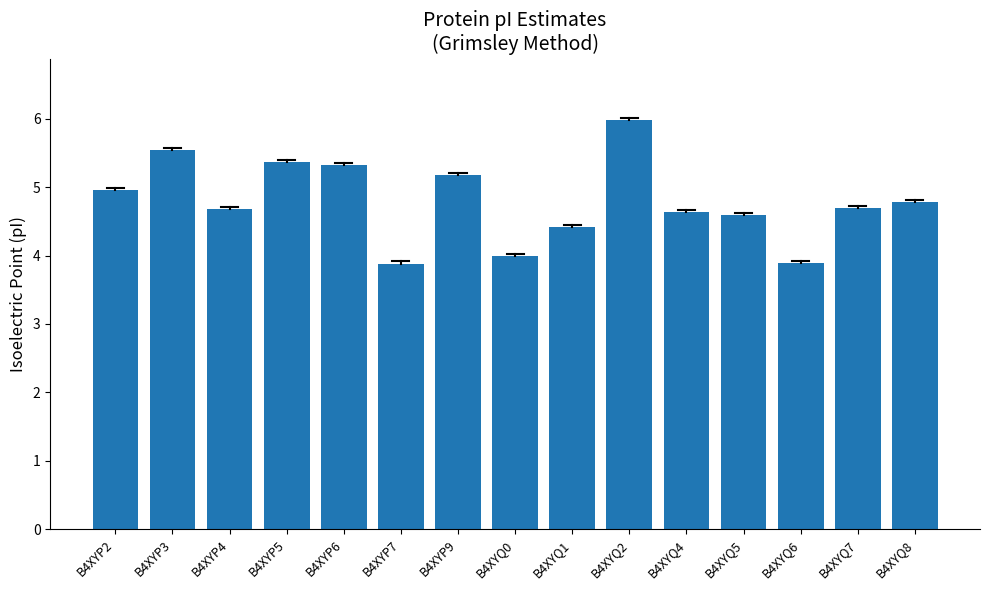

Is it true that the value at B4XYQ8 is 4.8?

True